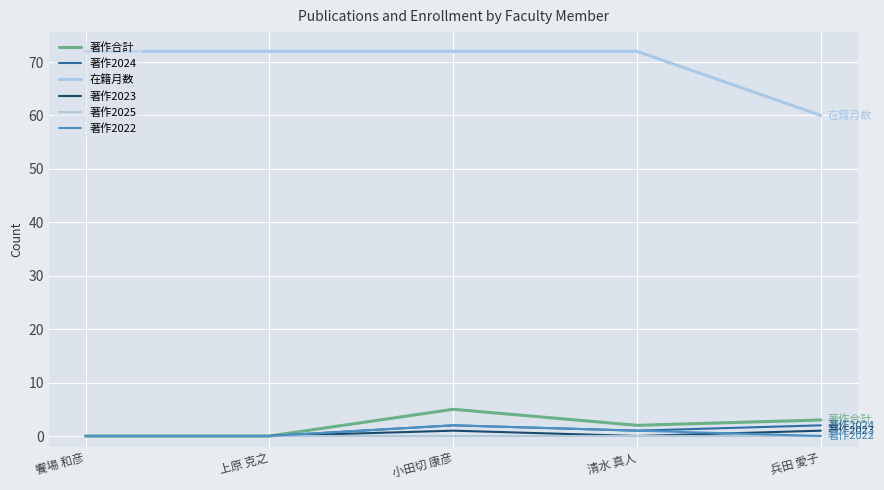

At which category is the sum across all series the highest?

小田切 康彦